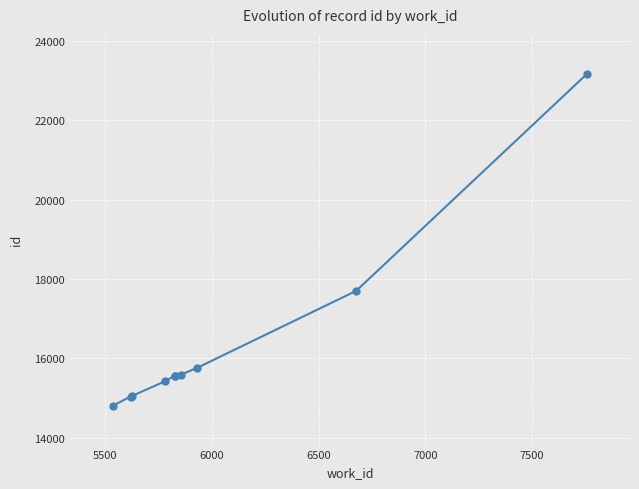

What is the minimum value shown in the chart?

14803